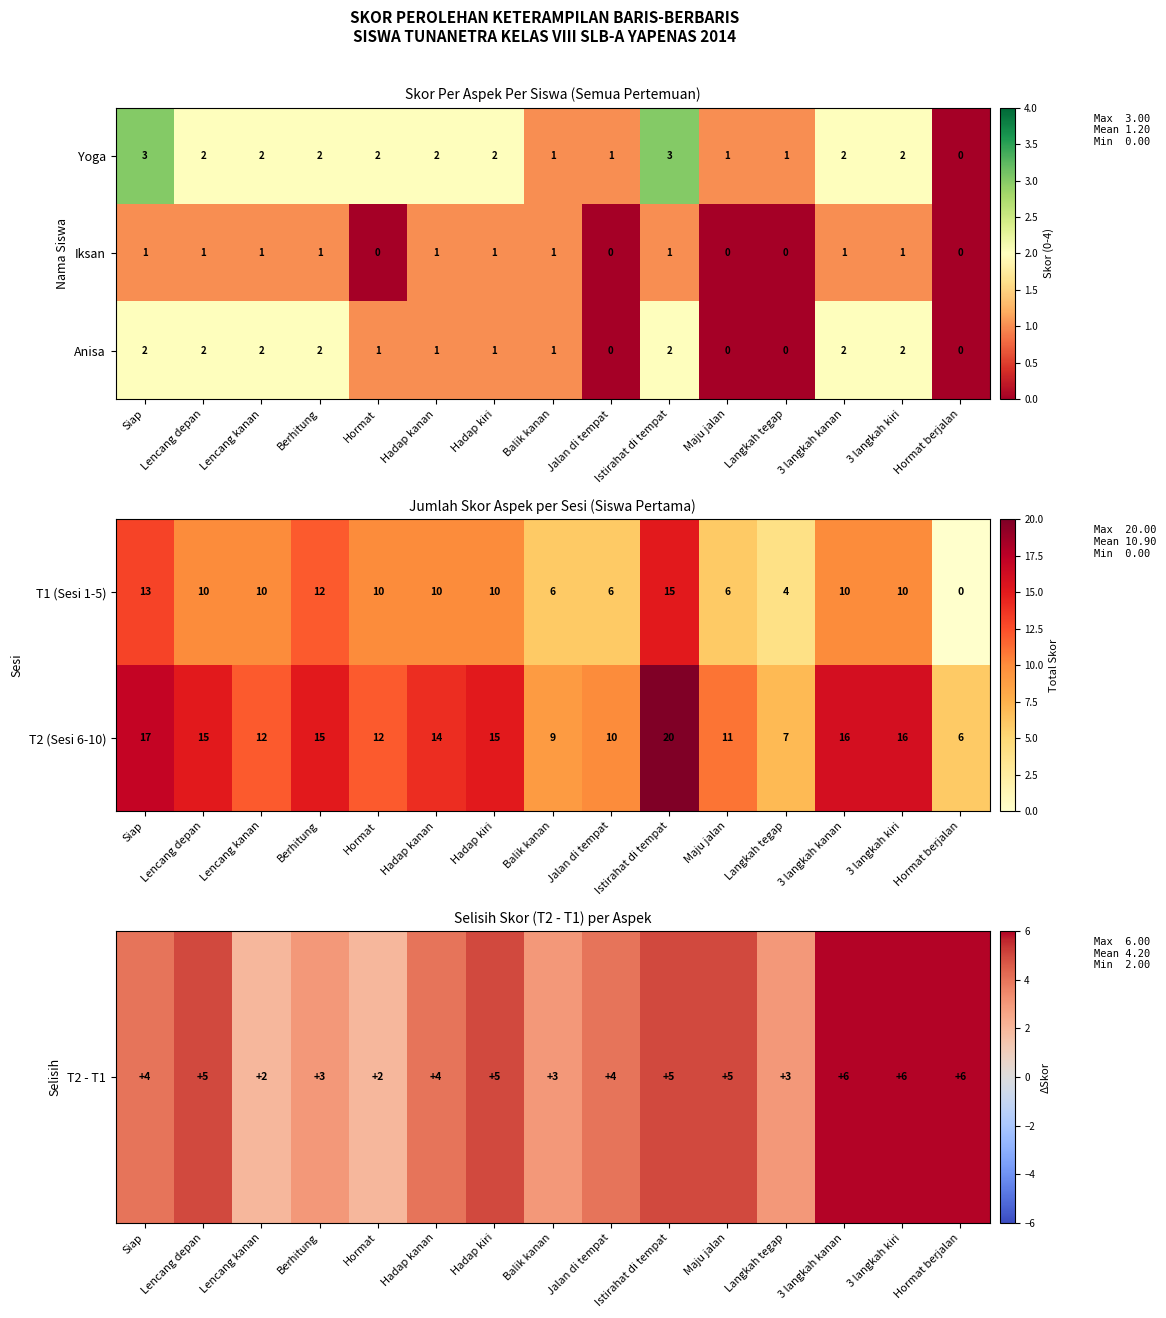

The T2 (Sesi 6-10) series shows 7 at Langkah tegap. True or false?

True